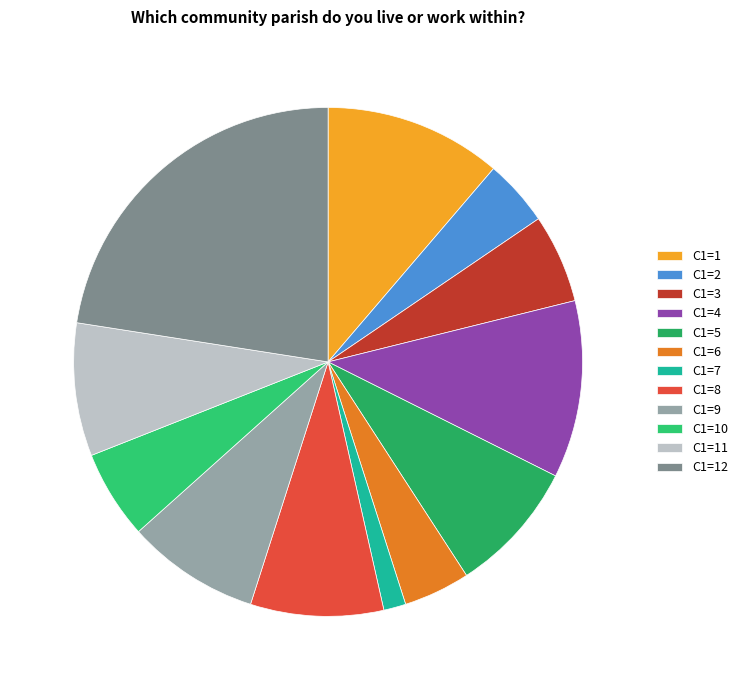

Which slice is the largest?

C1=12